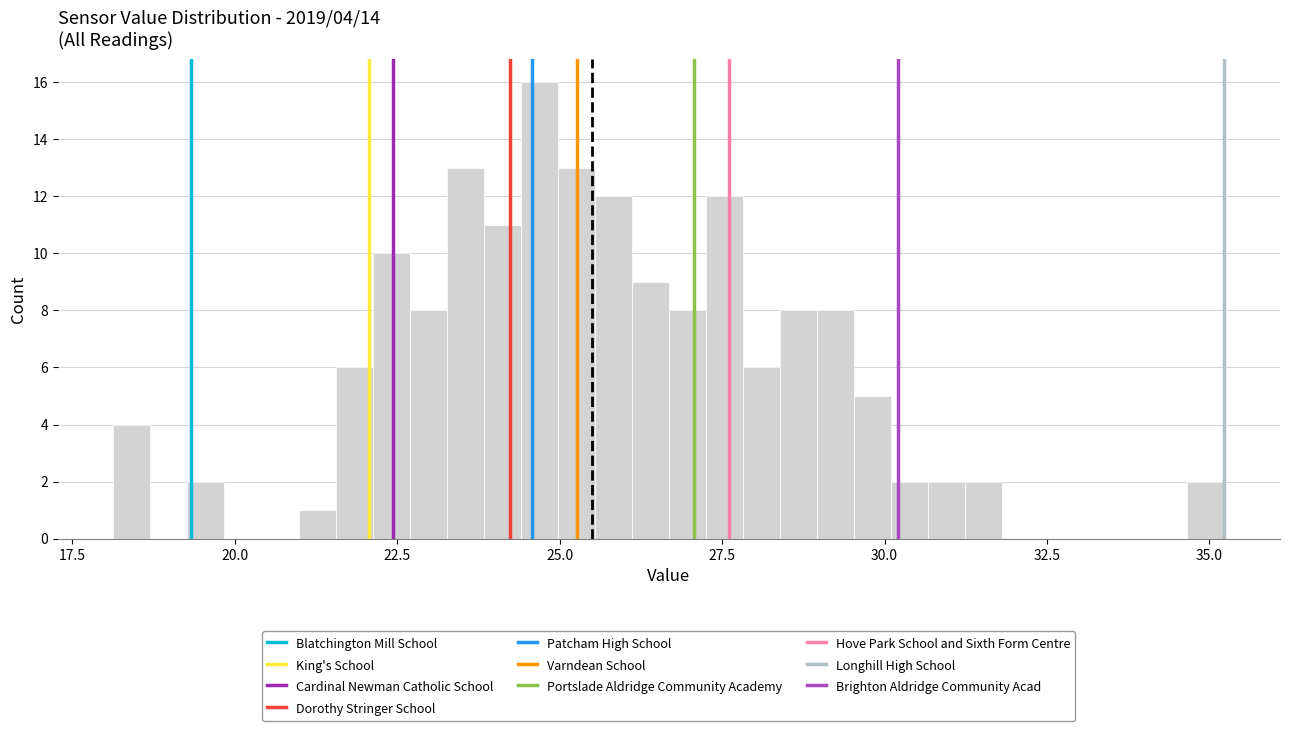

Read against the x-axis, roughly where is the centre of the tallest bar?

24.5